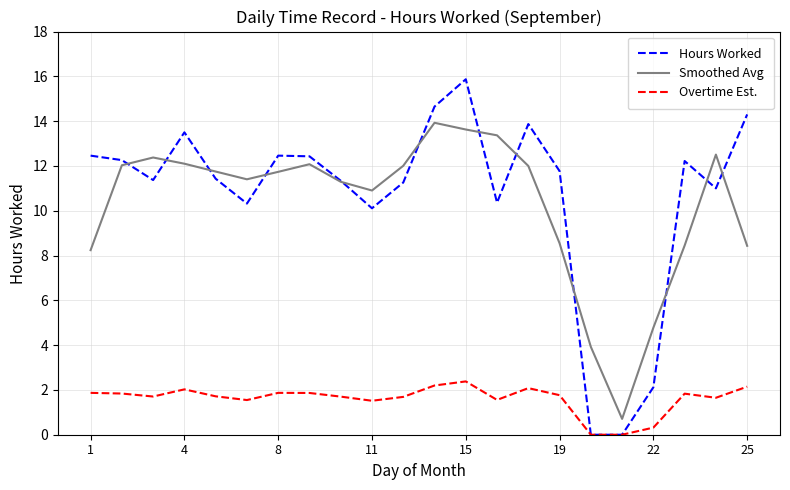

What is the highest value of the Smoothed Avg series?

13.9